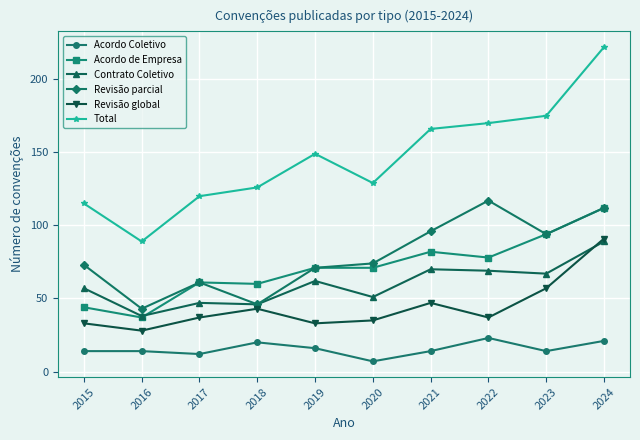

Reading left to right, list all the values displayed in this chart.

Acordo Coletivo: 2015=14	2016=14	2017=12	2018=20	2019=16	2020=7	2021=14	2022=23	2023=14	2024=21
Acordo de Empresa: 2015=44	2016=37	2017=61	2018=60	2019=71	2020=71	2021=82	2022=78	2023=94	2024=112
Contrato Coletivo: 2015=57	2016=38	2017=47	2018=46	2019=62	2020=51	2021=70	2022=69	2023=67	2024=89
Revisão parcial: 2015=73	2016=43	2017=61	2018=46	2019=71	2020=74	2021=96	2022=117	2023=94	2024=112
Revisão global: 2015=33	2016=28	2017=37	2018=43	2019=33	2020=35	2021=47	2022=37	2023=57	2024=91
Total: 2015=115	2016=89	2017=120	2018=126	2019=149	2020=129	2021=166	2022=170	2023=175	2024=222